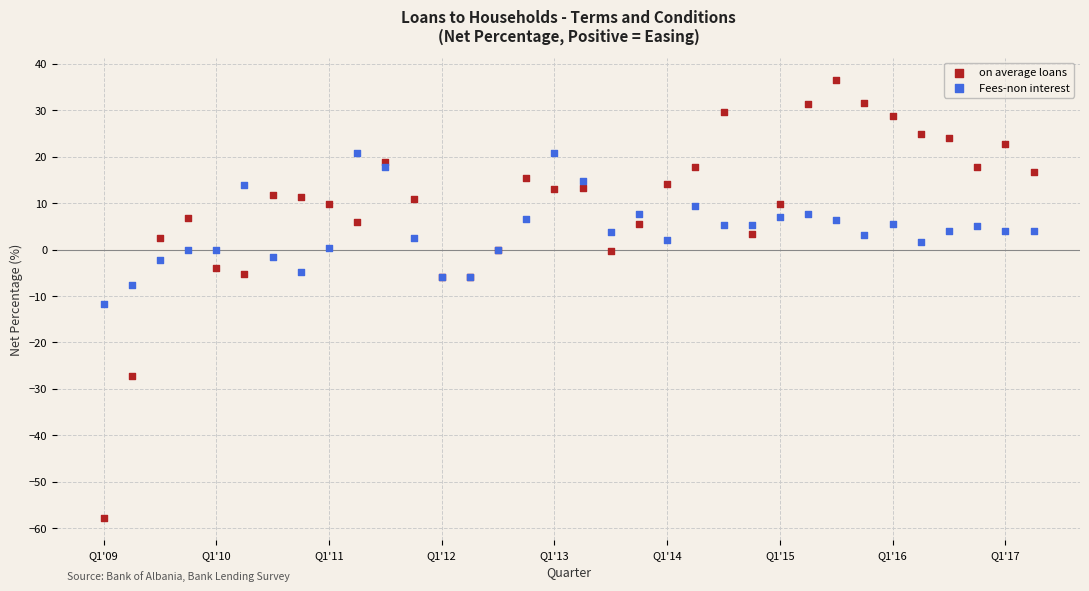

Which series contains the lowest Y value?

on average loans